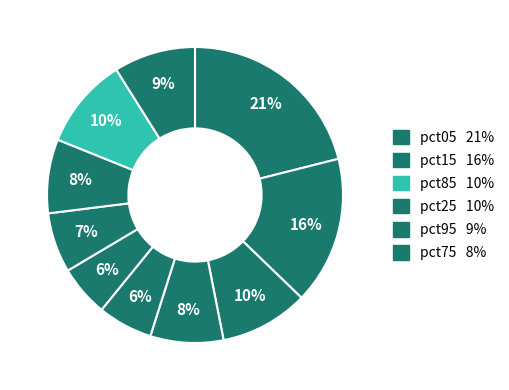

How many slices are in this pie chart?

10